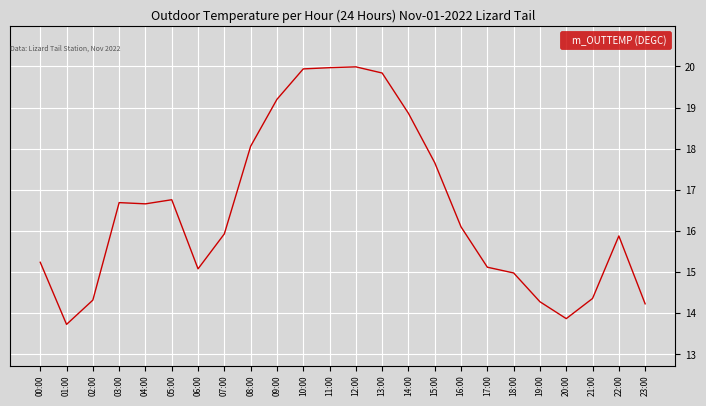

What position from the left is 00:00?

1